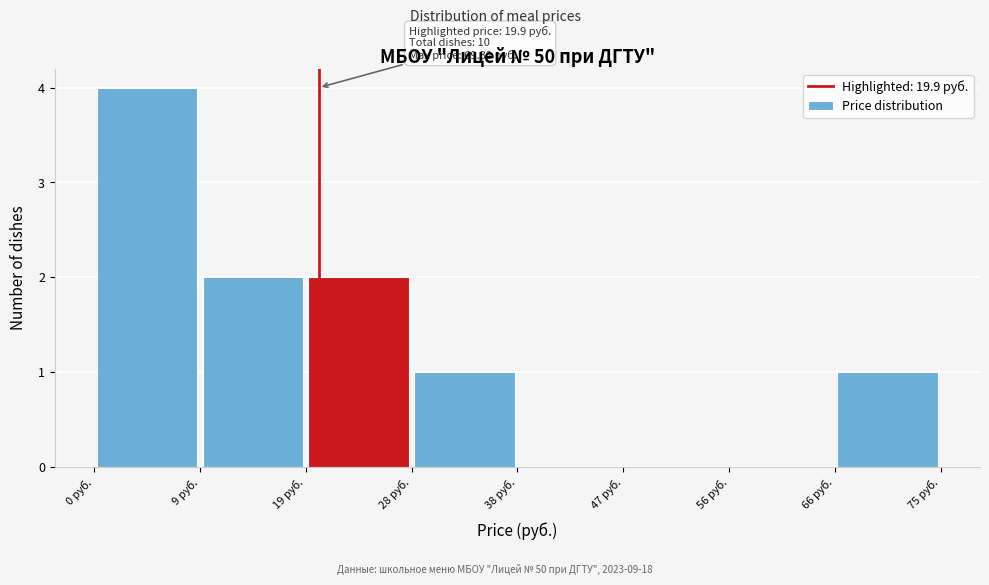

Which range on the x-axis has the tallest bar?

0 to 9